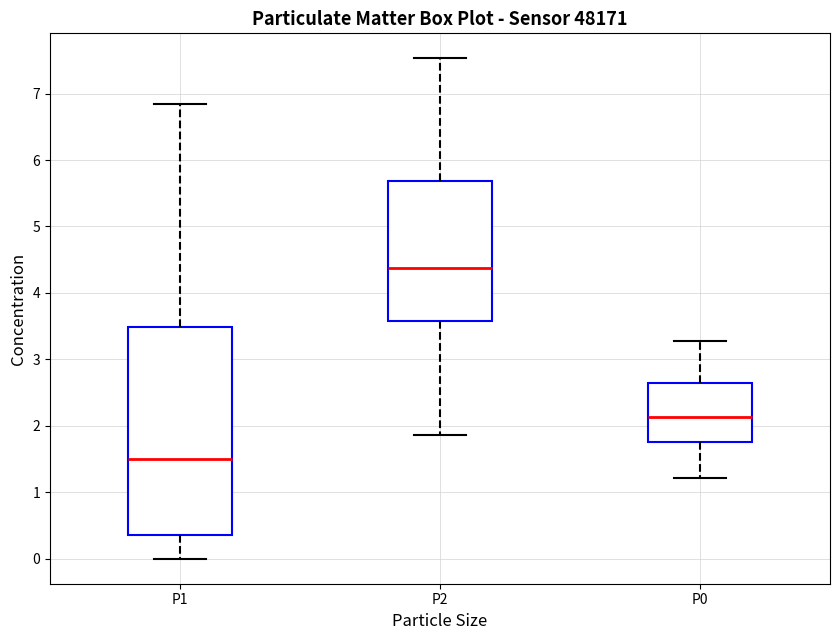

Reading left to right, read every box against the y-axis: the position of its median line, the range the box covers, and the ends of its whiskers. The values are not printed on the chart, so give them approximately, as read against the axis.

P1: median 1.5, box 0.4 to 3.5, whiskers 0.0 to 6.9
P2: median 4.4, box 3.6 to 5.7, whiskers 1.9 to 7.5
P0: median 2.1, box 1.8 to 2.6, whiskers 1.2 to 3.3